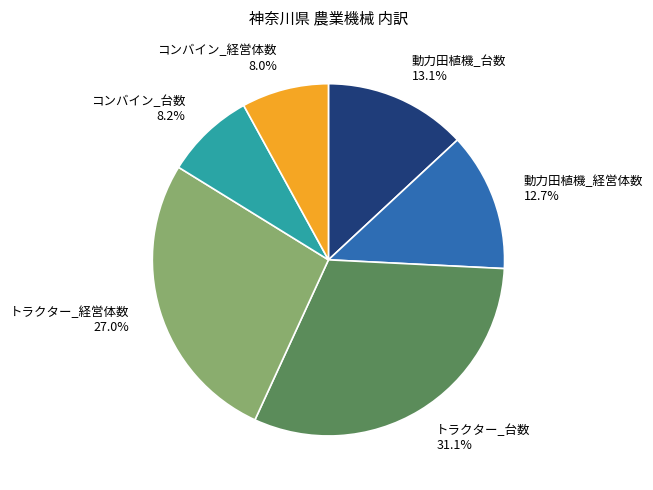

Which has a higher value, トラクター_台数 or コンバイン_経営体数?

トラクター_台数